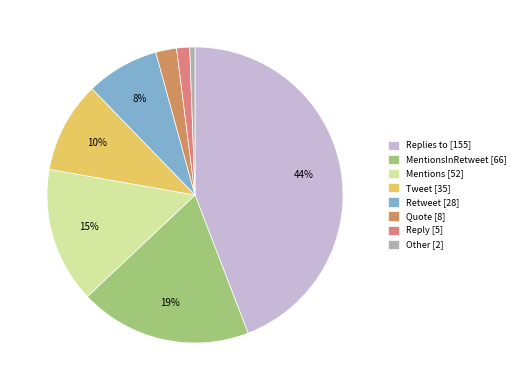

Rank the categories by value from highest to lowest.

Replies to, MentionsInRetweet, Mentions, Tweet, Retweet, Quote, Reply, Other